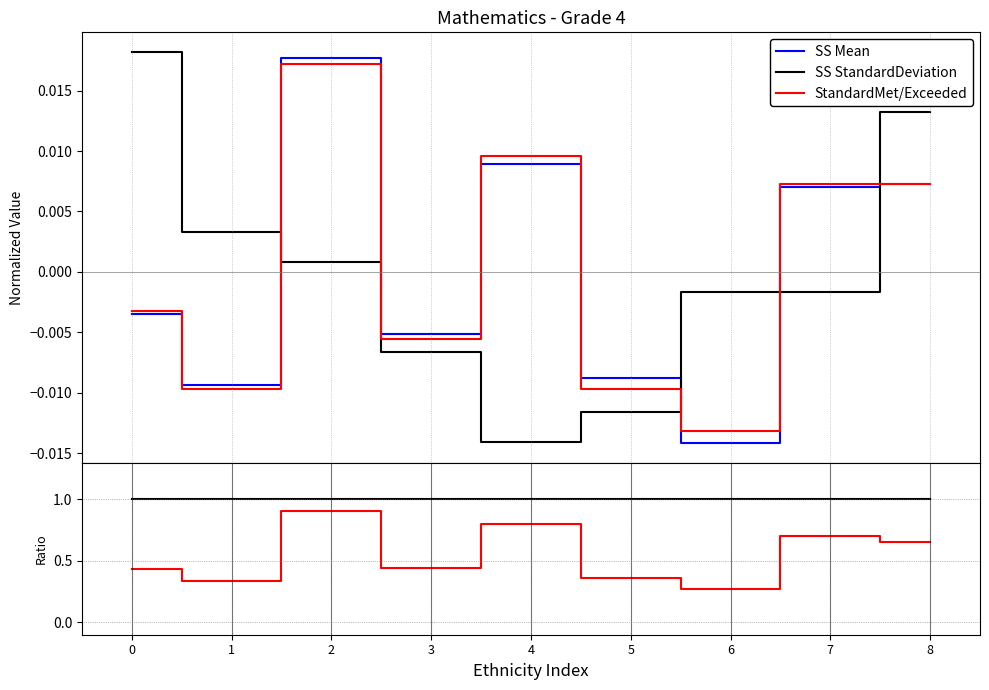

At which category does the chart reach its minimum across all series?

6